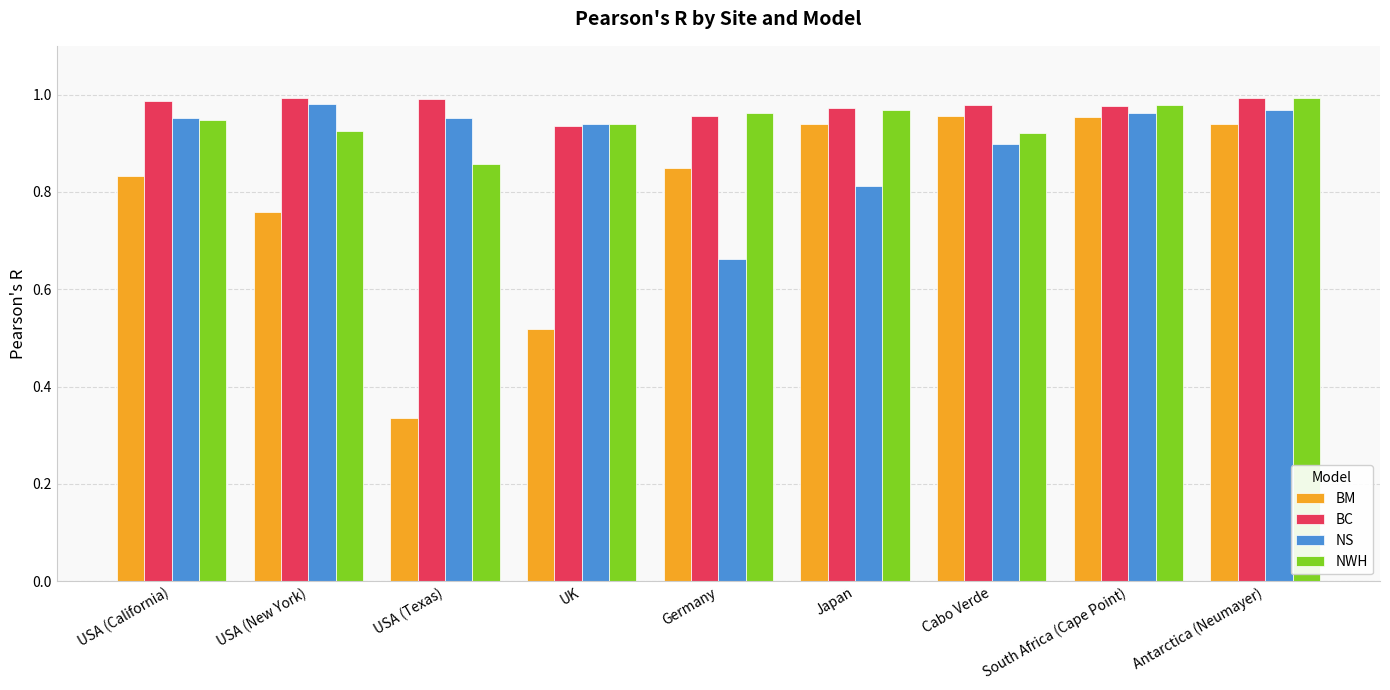

At how many categories does at least one series exceed 0?

9